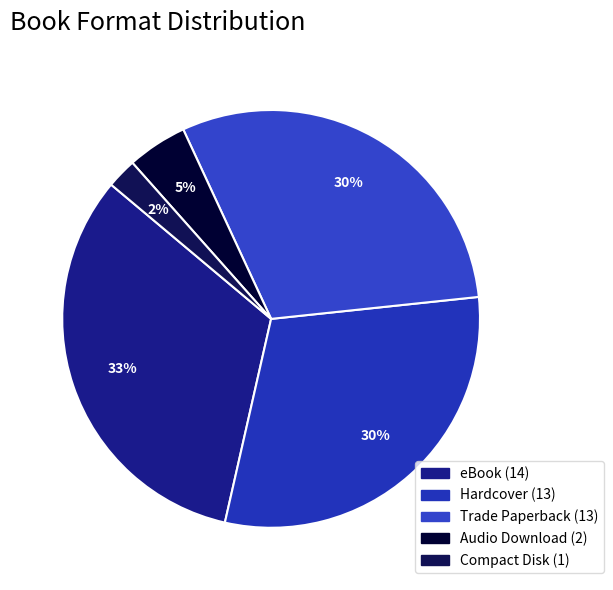

To the nearest percent, what is the difference between the largest and smallest slice percentages?

30%